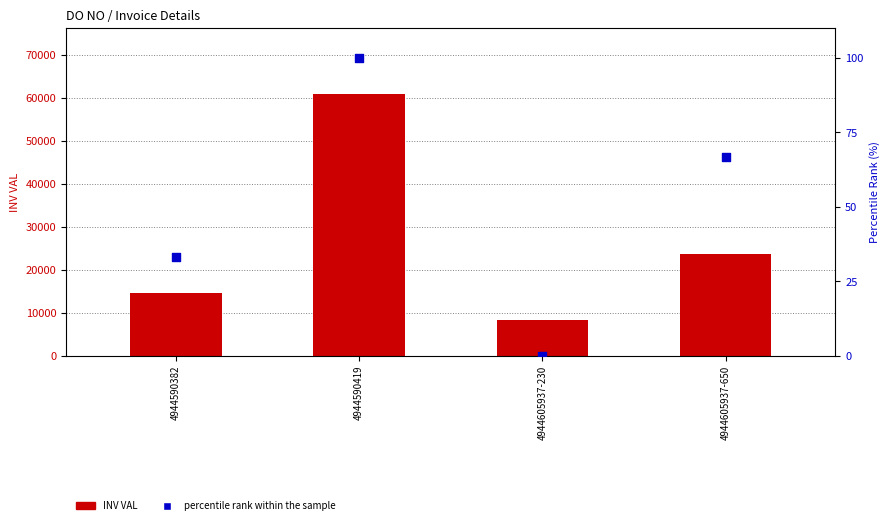

What is the total value across all series at 4944590382?

14547.3